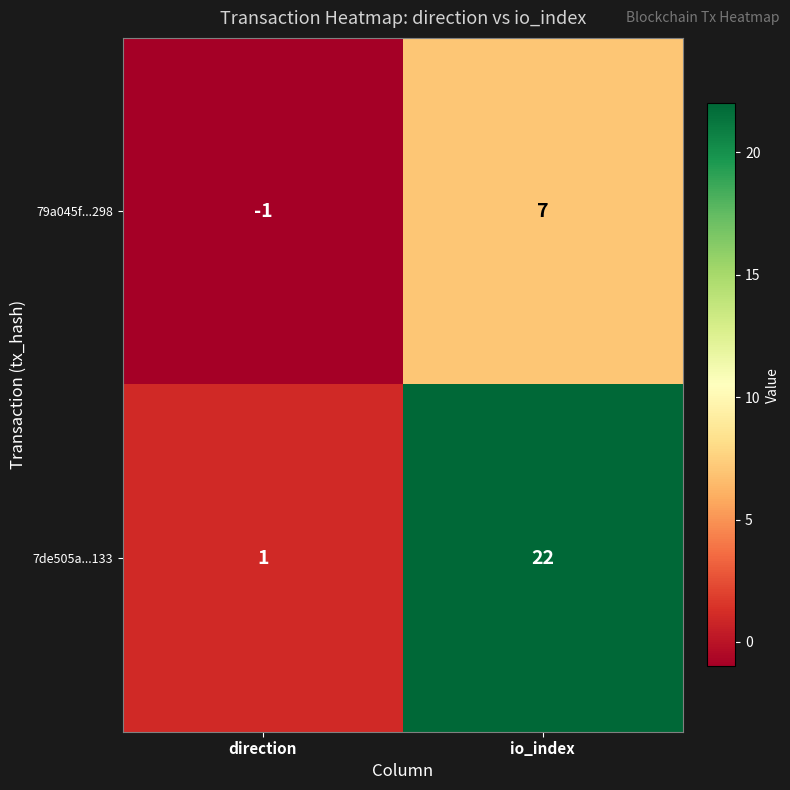

Which series has the widest spread of values?

7de505a...133